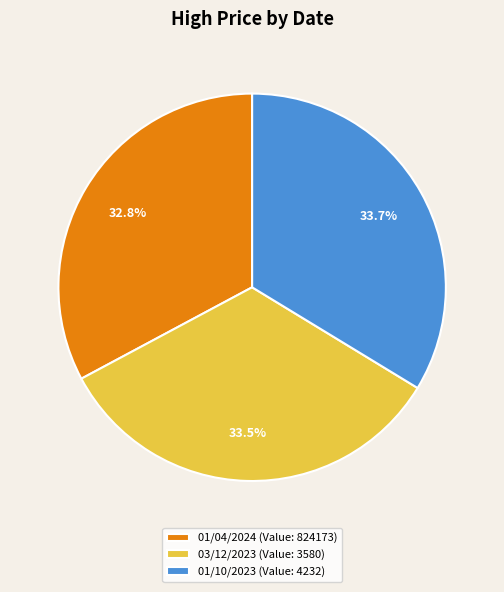

What percentage do 01/10/2023 (Value: 4232) and 01/04/2024 (Value: 824173) together represent?

66.5%